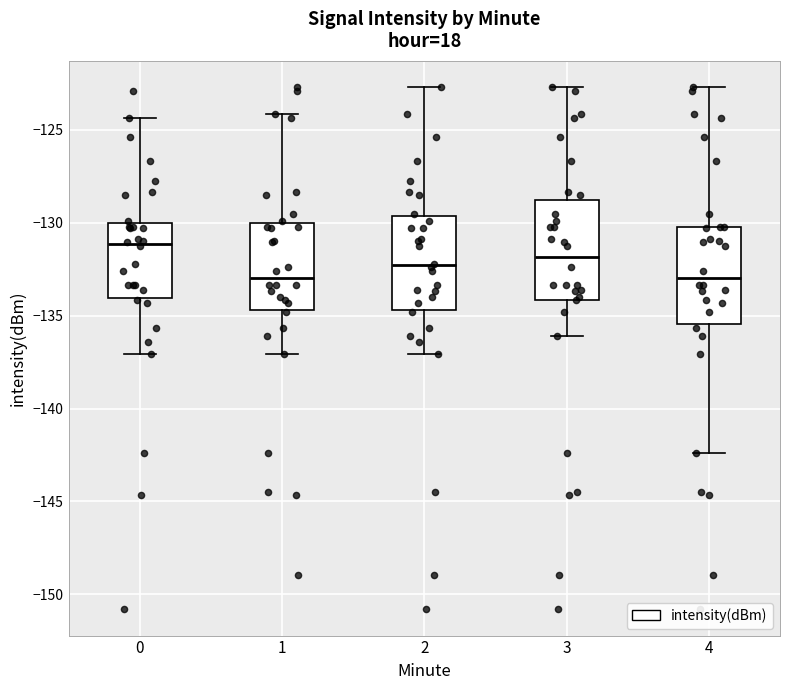

Where does the upper whisker of the box at x = 1 end on the y-axis? The values are not printed on the chart, so give them approximately, as read against the axis.

-124.0